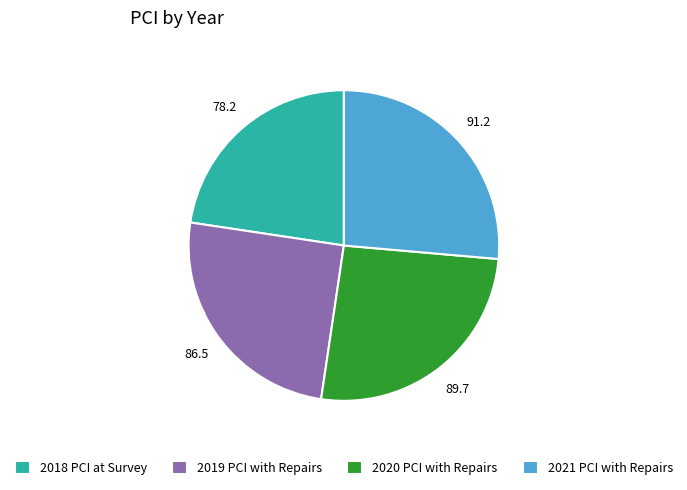

Approximately how many times larger is the value at 2020 PCI with Repairs compared to 2018 PCI at Survey?

1.1